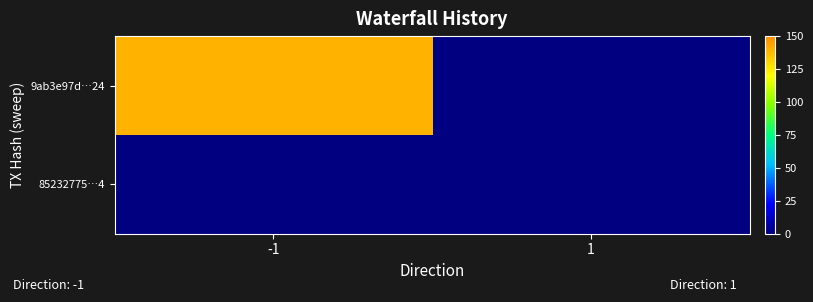

Reading left to right, extract all data points from this chart.

9ab3e97d…24: -1=140	1=0
85232775…4: -1=0	1=0